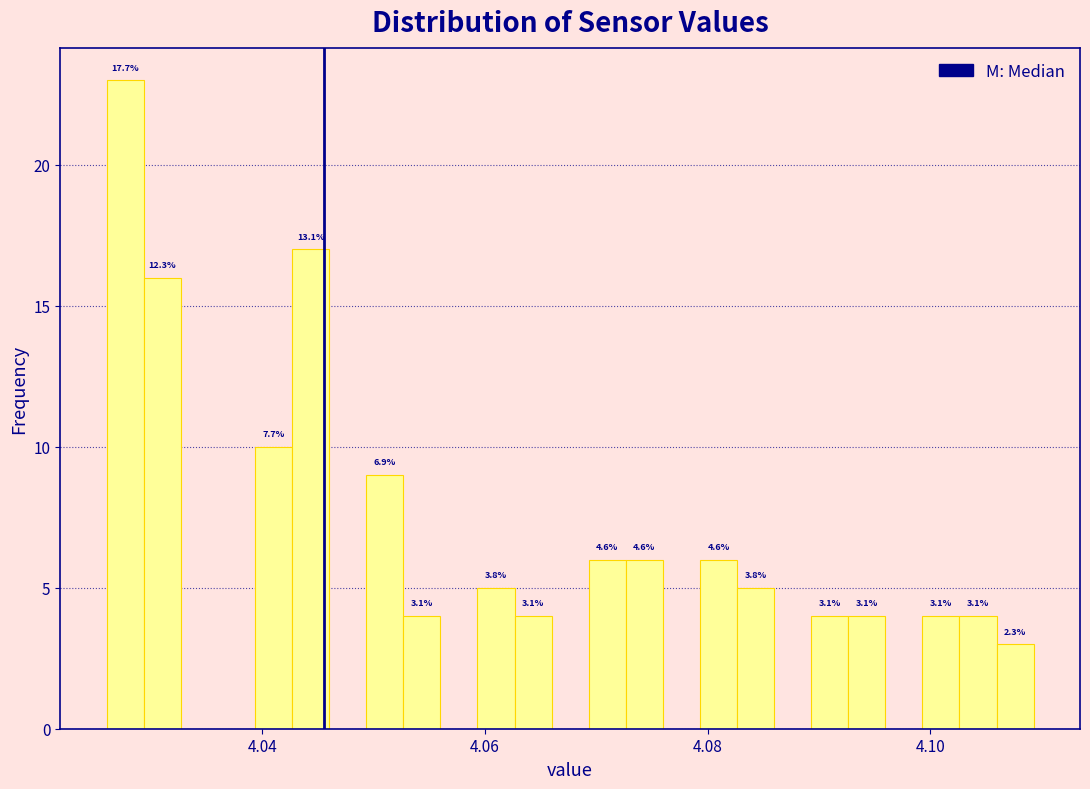

Read against the x-axis, roughly where is the centre of the tallest bar?

4.028